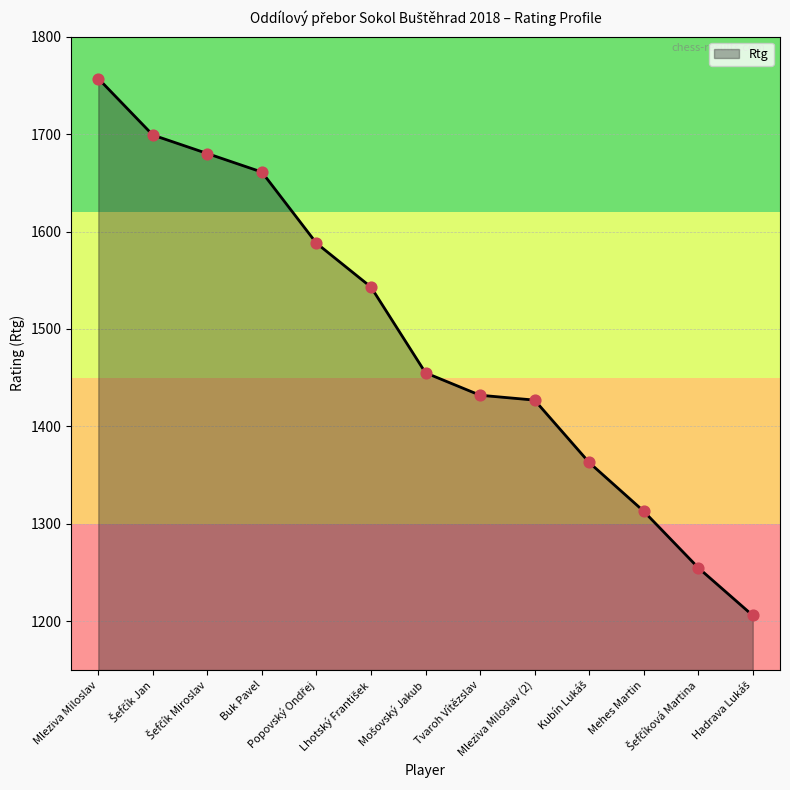

Approximately how many times larger is the value at Mehes Martin compared to Buk Pavel?

0.8